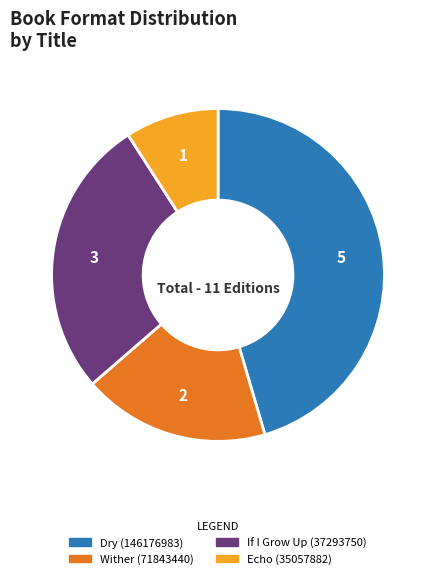

Does any single category account for the majority?

No